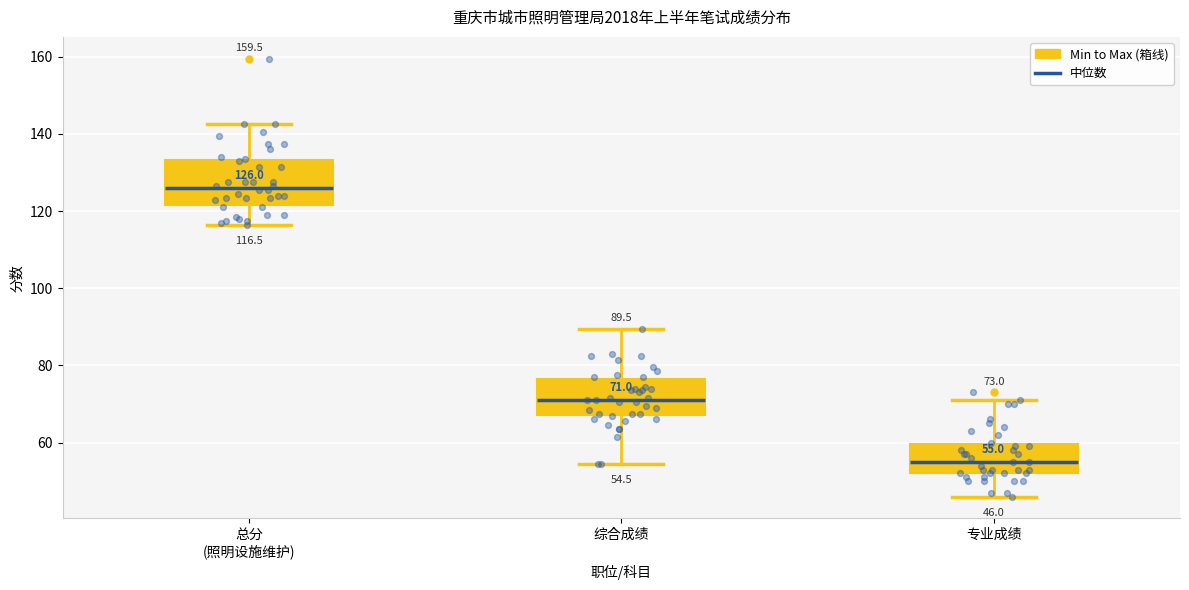

Which box is the tallest, from its lower edge to its upper edge?

总分 (照明设施维护)